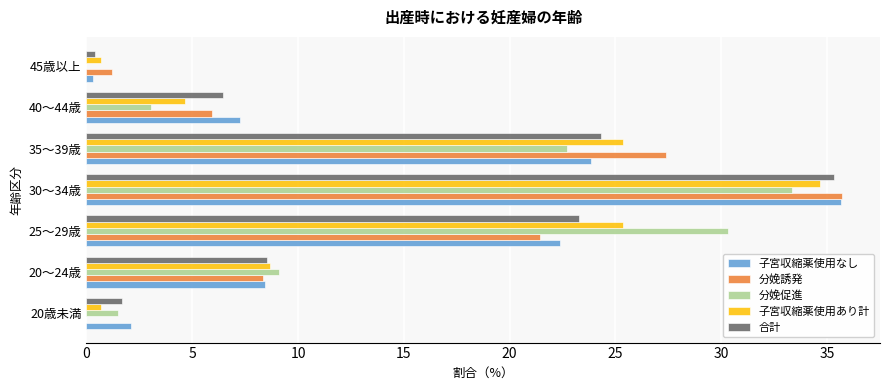

Which series changed the most between 30～34歳 and 35～39歳?

子宮収縮薬使用なし